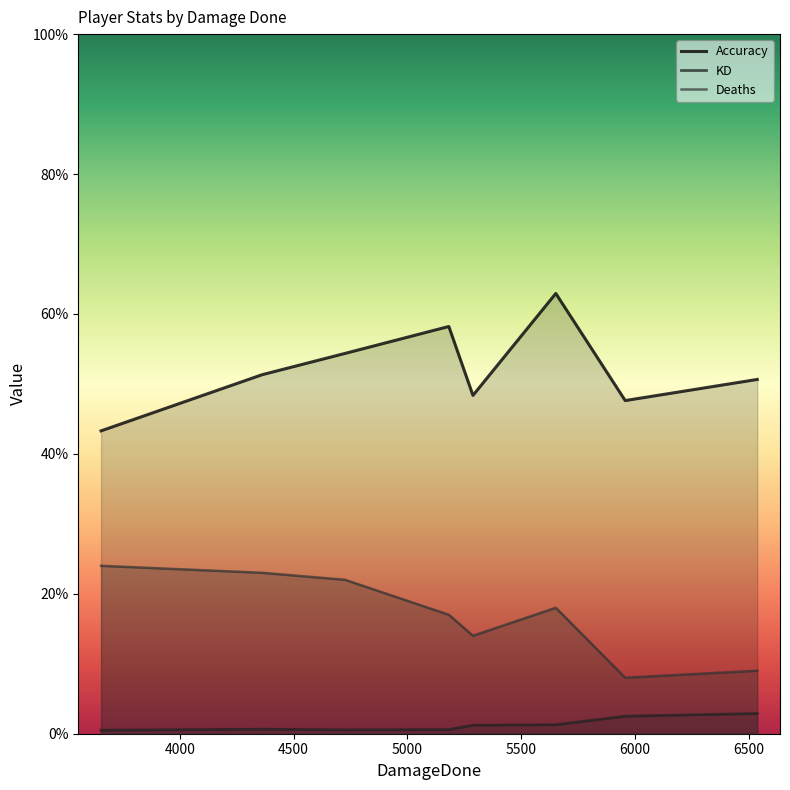

What are all the series names shown in the legend?

Accuracy, KD, Deaths